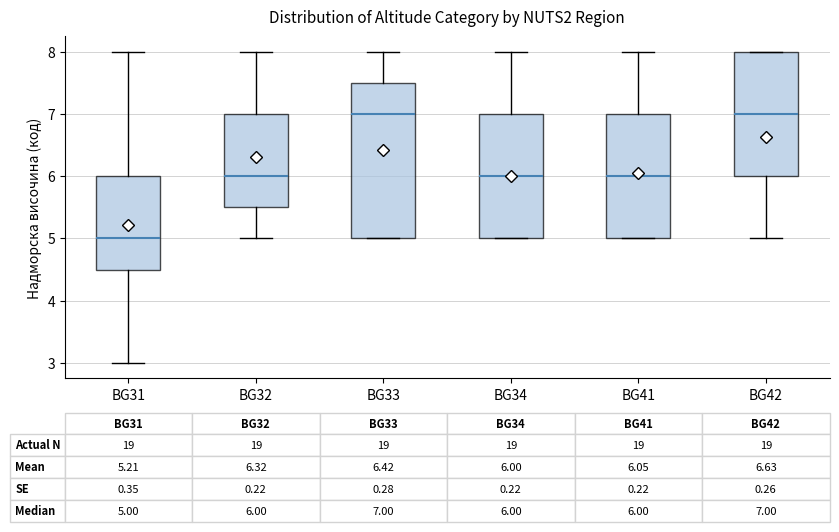

Comparing the boxes themselves (not the whiskers), which one is the tallest?

BG33